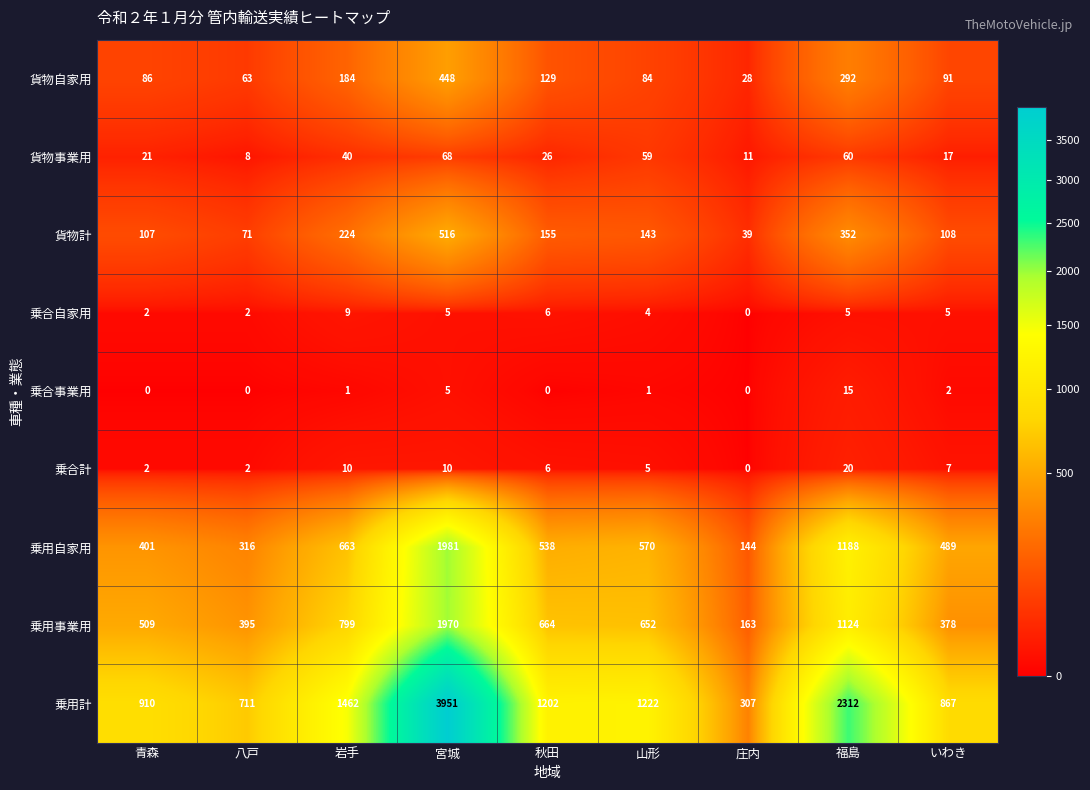

What is the lowest value of the 貨物自家用 series?

28